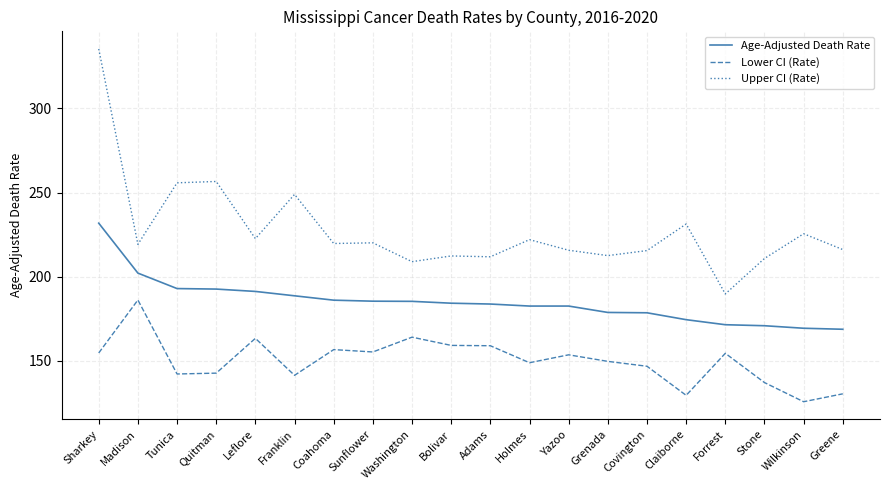

In Lower CI (Rate), how many points are higher than both neighbors (excluding endpoints)?

6